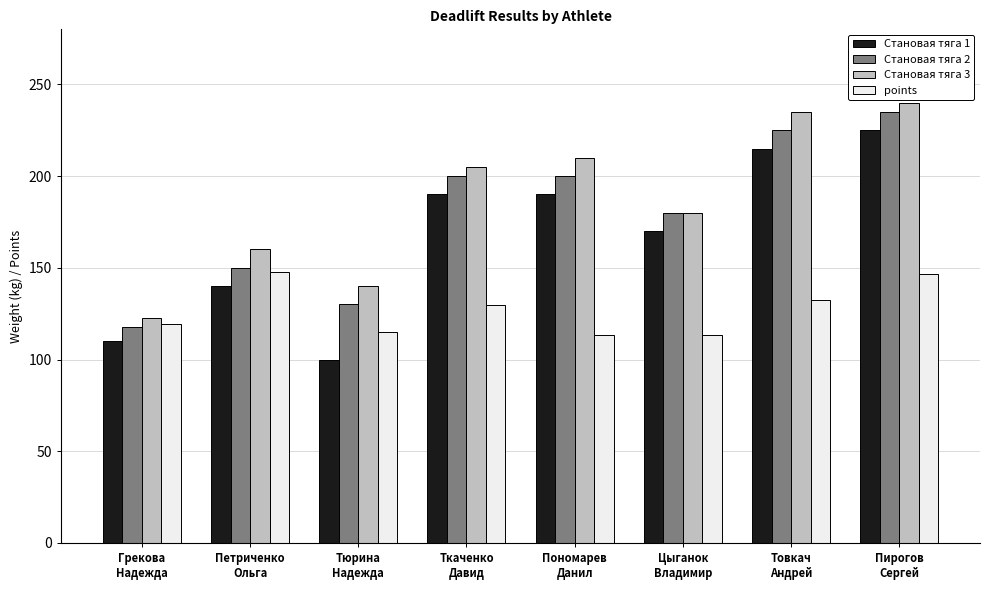

The Становая тяга 3 series shows 258.2 at Петриченко
Ольга. True or false?

False